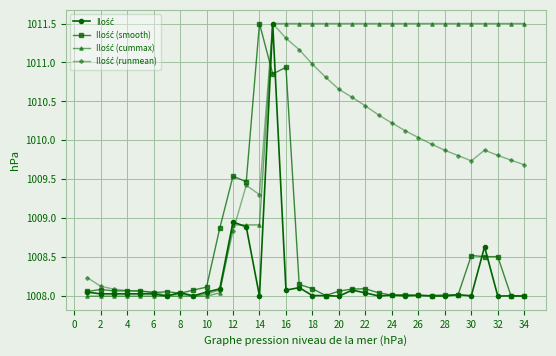

At how many categories does at least one series exceed 1009?

23